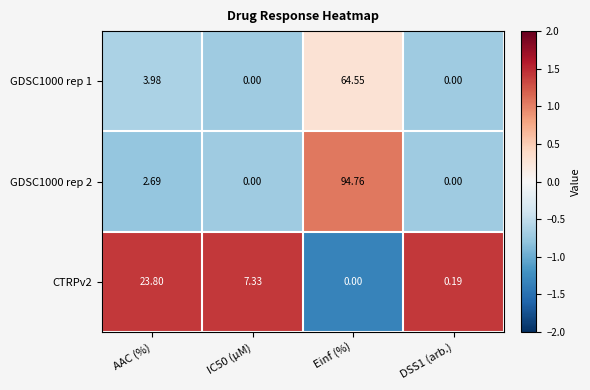

Is the value of GDSC1000 rep 2 at DSS1 (arb.) greater than the value of GDSC1000 rep 1 at AAC (%)?

No